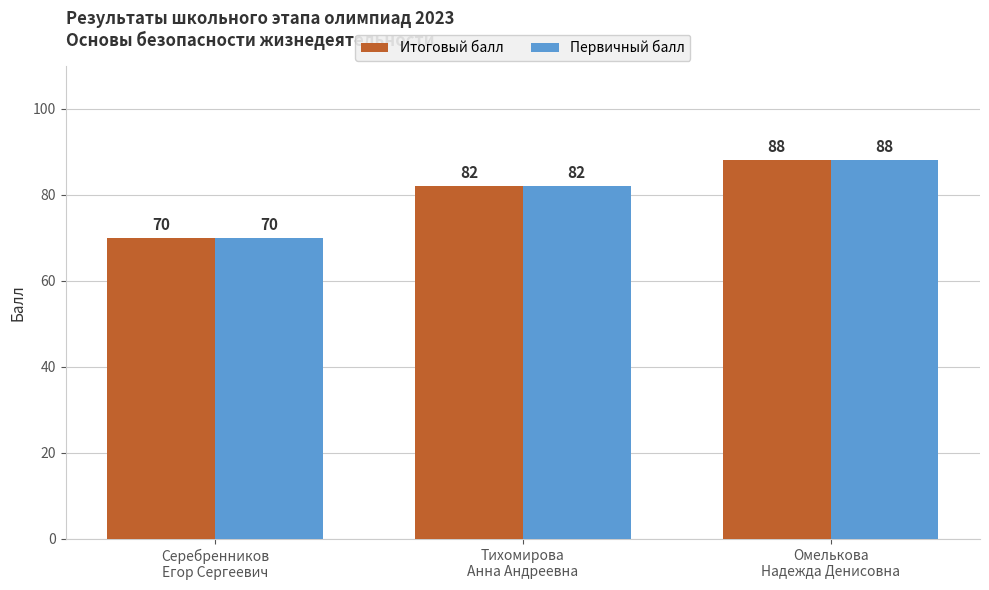

What is the lowest value of the Итоговый балл series?

70